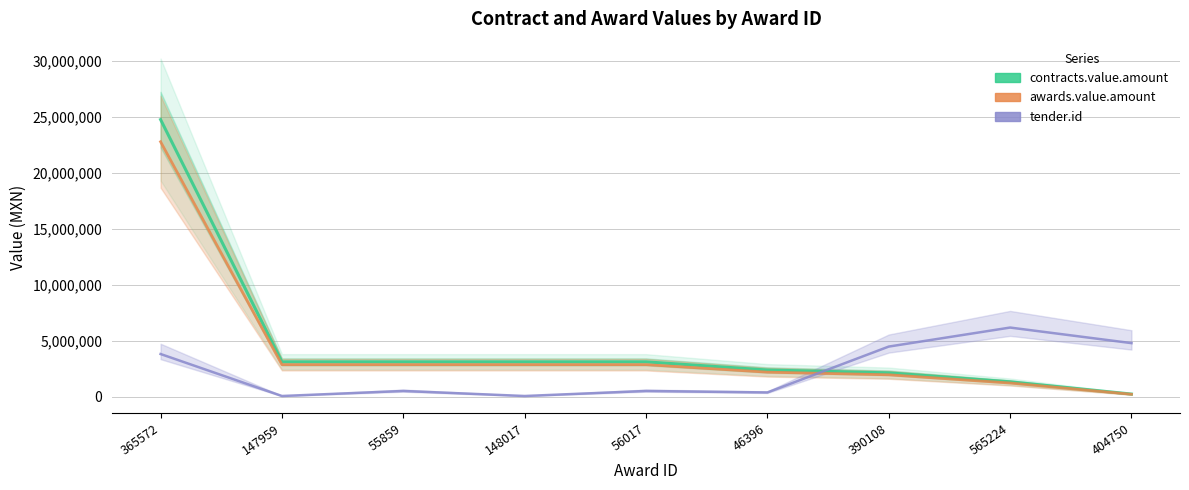

At which label does tender.id reach its peak?

565224